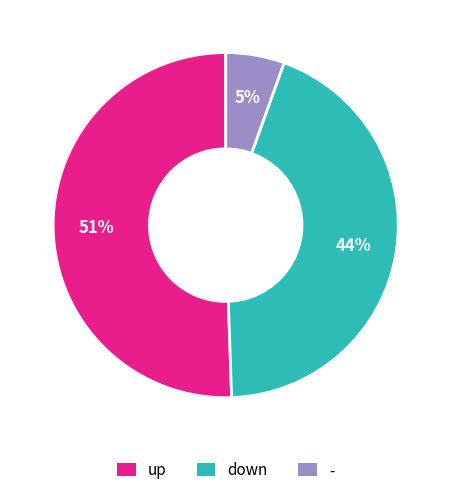

Count the number of slices in the pie.

3